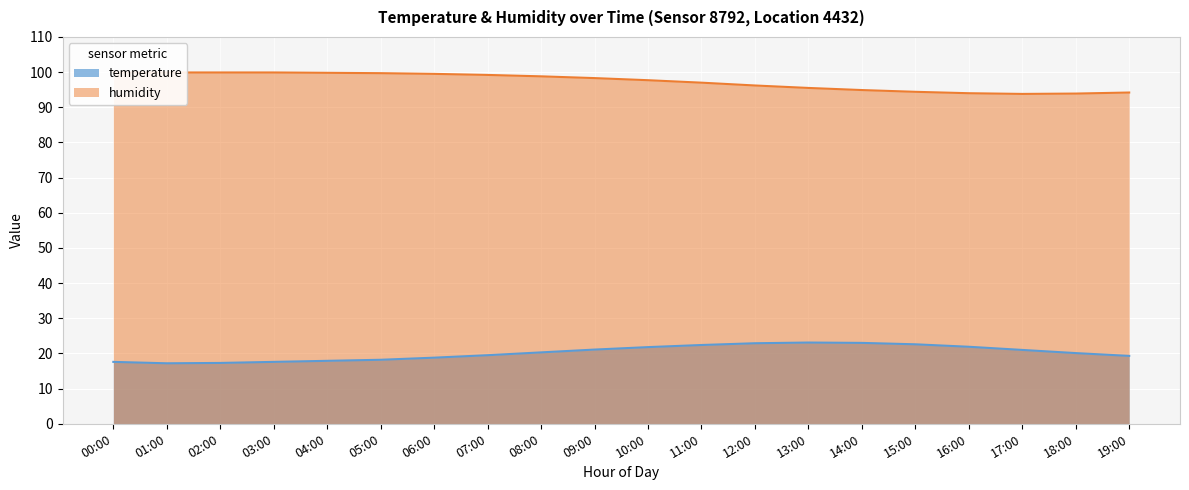

Which category has the lowest value in the temperature series?

01:00